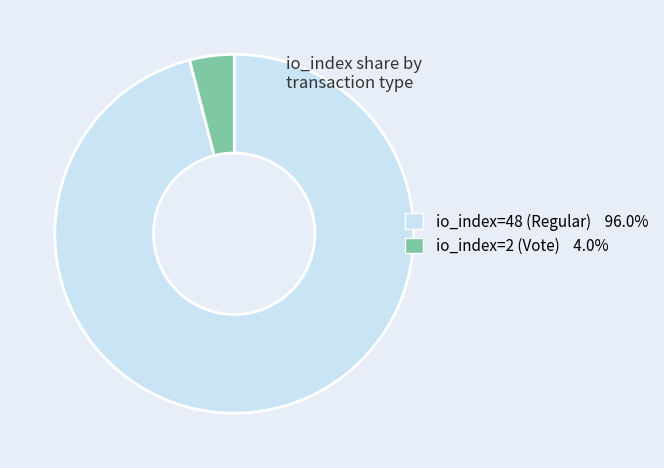

Which slice is the largest?

io_index=48 (Regular)